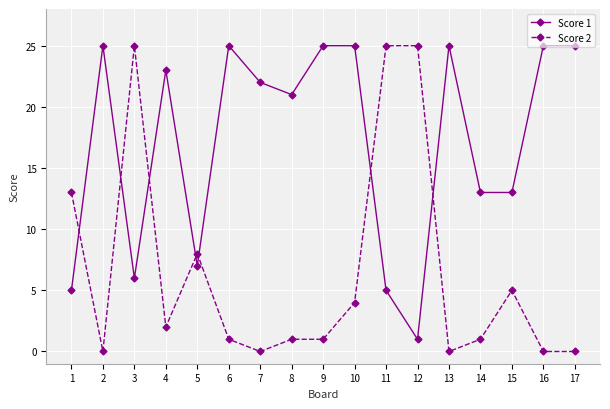

Count the number of categories in the chart.

17